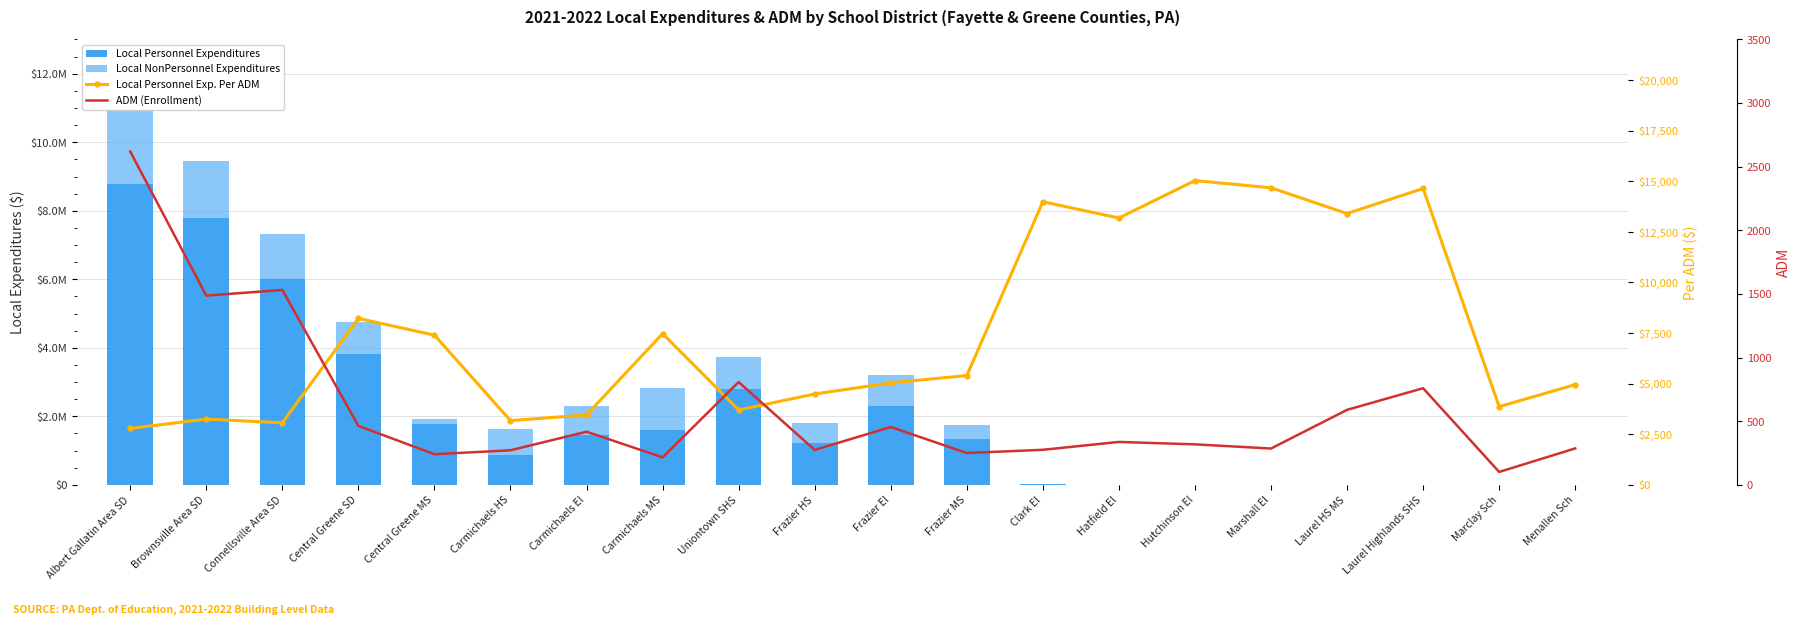

At which label is Local NonPersonnel Expenditures closest to 1070380?

Uniontown SHS